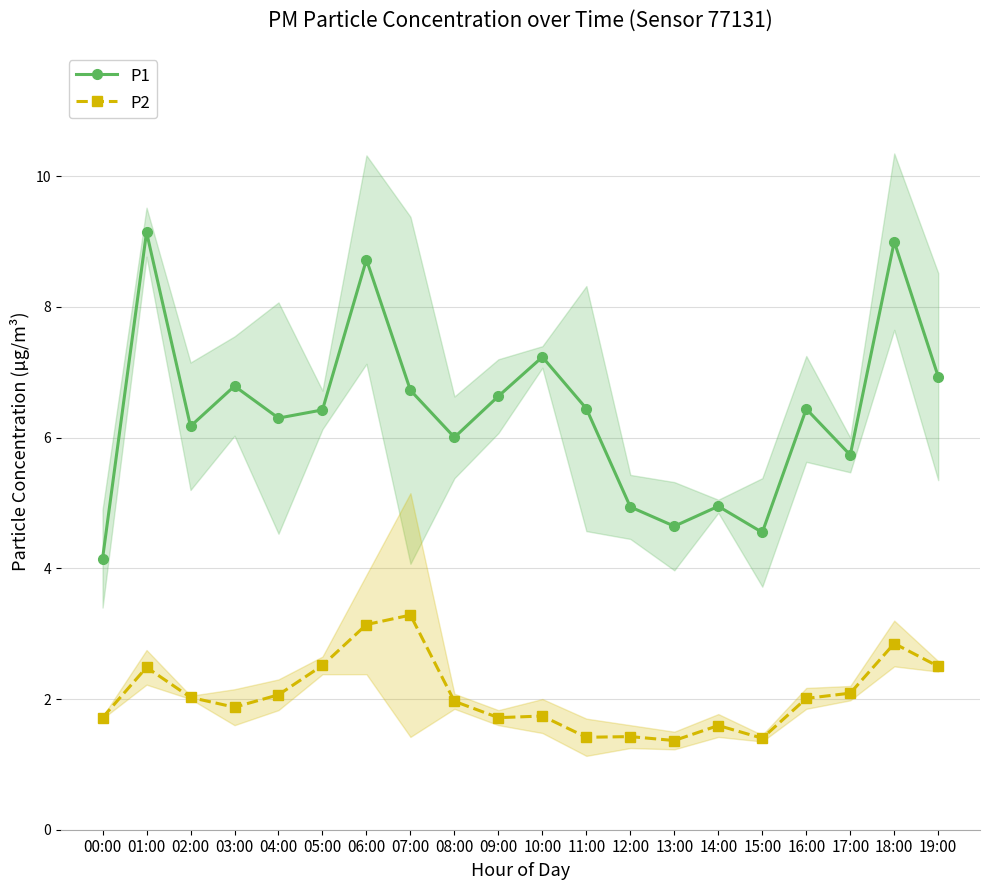

True or false: P2 has a value of 1.9 at 03:00.

True